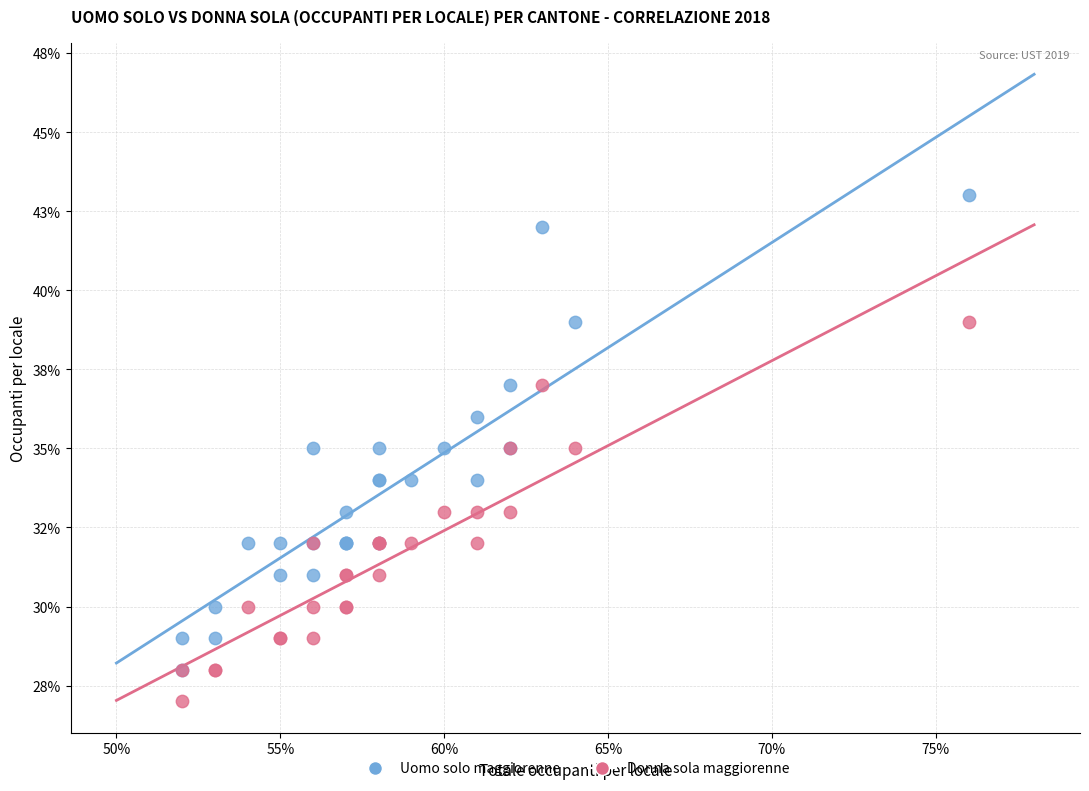

Which series contains the highest Y value?

Uomo solo maggiorenne